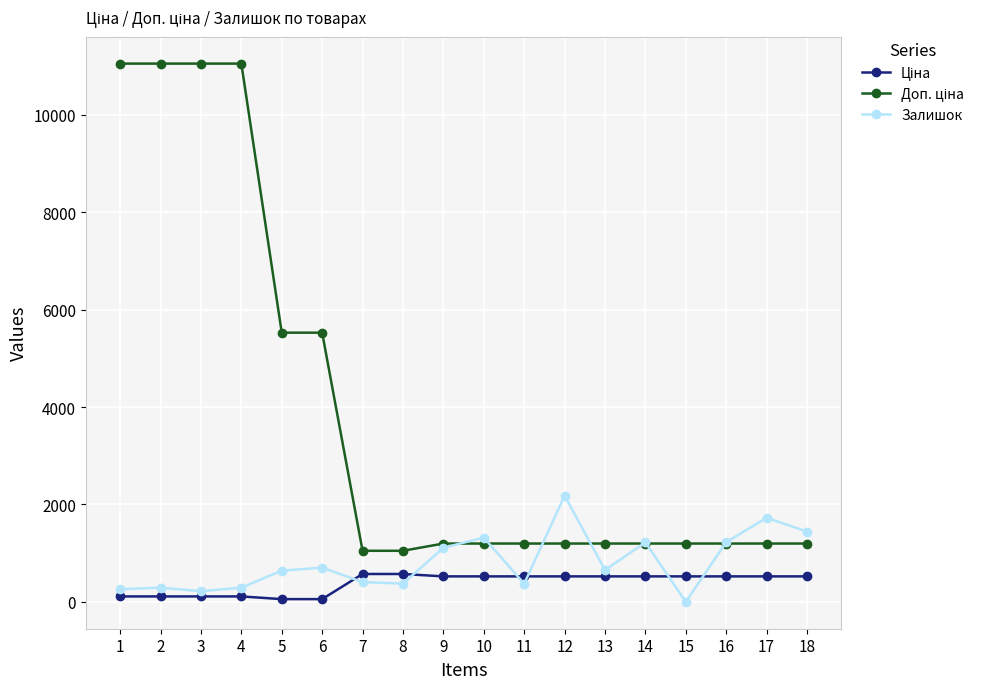

Which category has the lowest value in the Залишок series?

15